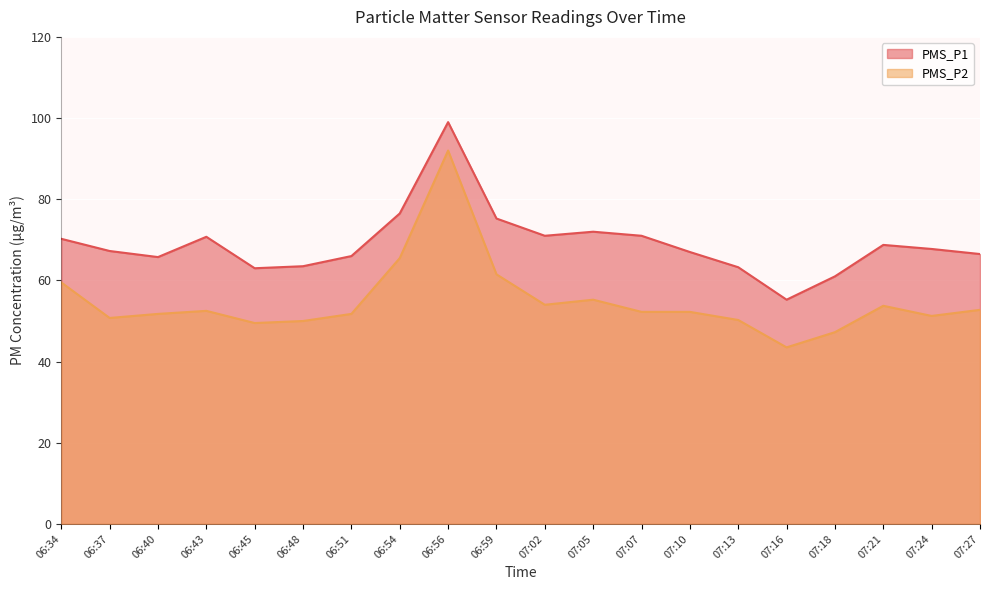

How many interior local peaks does the PMS_P1 series have?

4